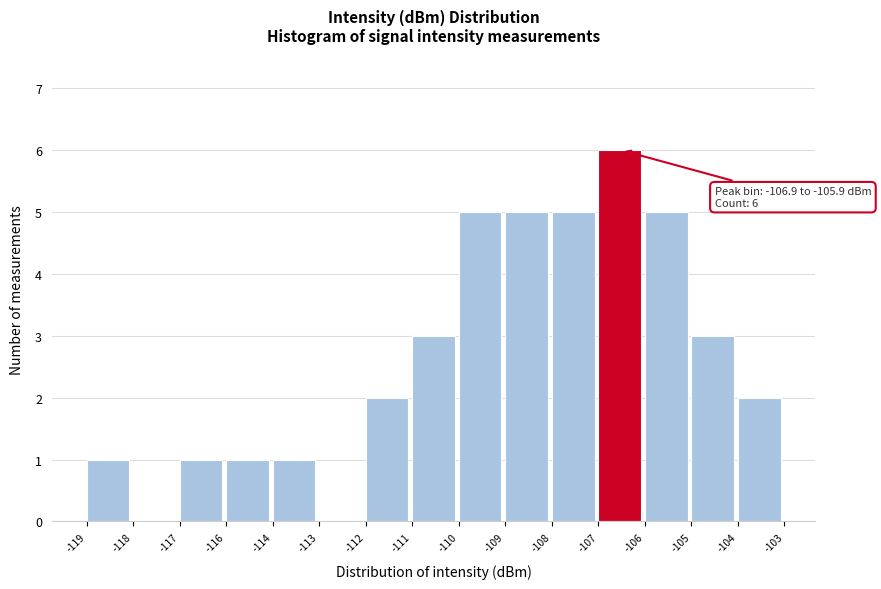

Reading left to right, extract all data points from this chart.

-119=1	-118=0	-117=1	-116=1	-114=1	-113=0	-112=2	-111=3	-110=5	-109=5	-108=5	-107=6	-106=5	-105=3	-104=2